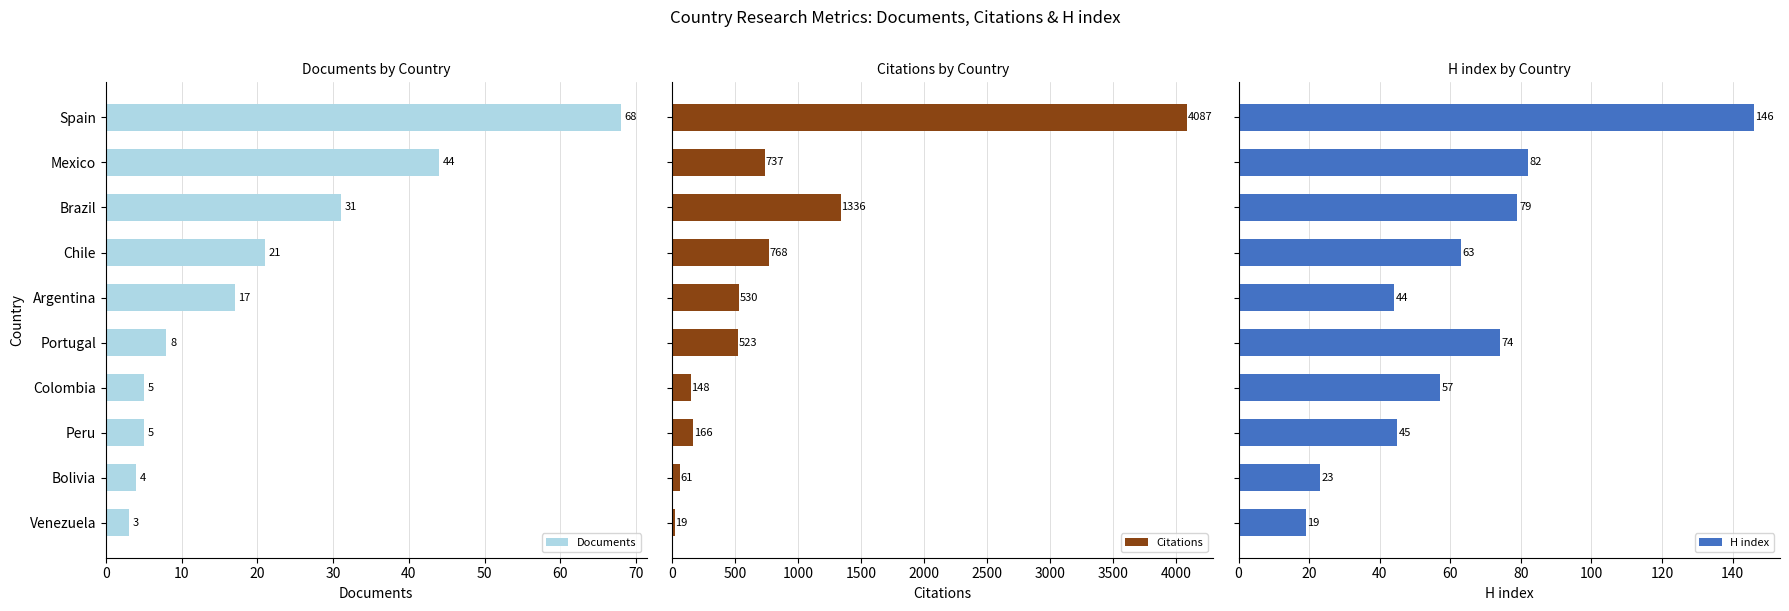

Which series has the largest range (max minus min)?

Citations